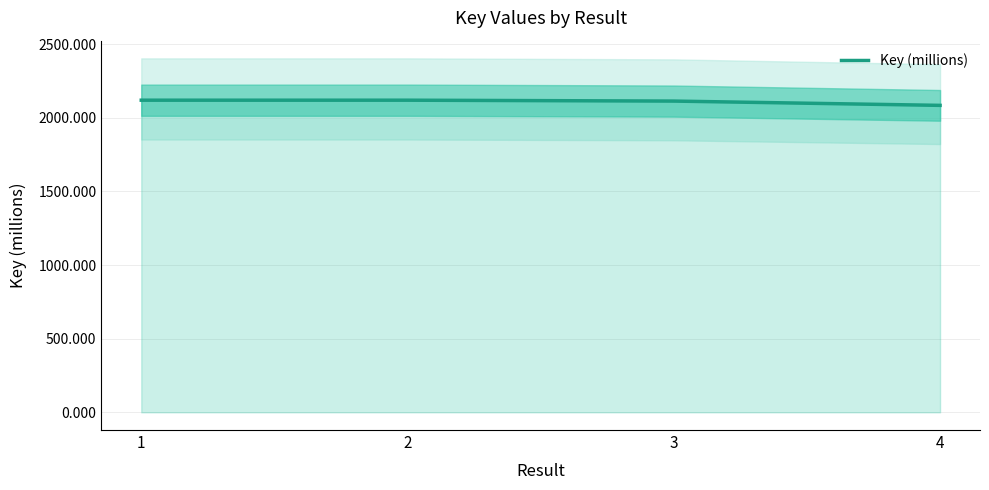

True or false: there are more than 1 points higher than both neighbors.

False